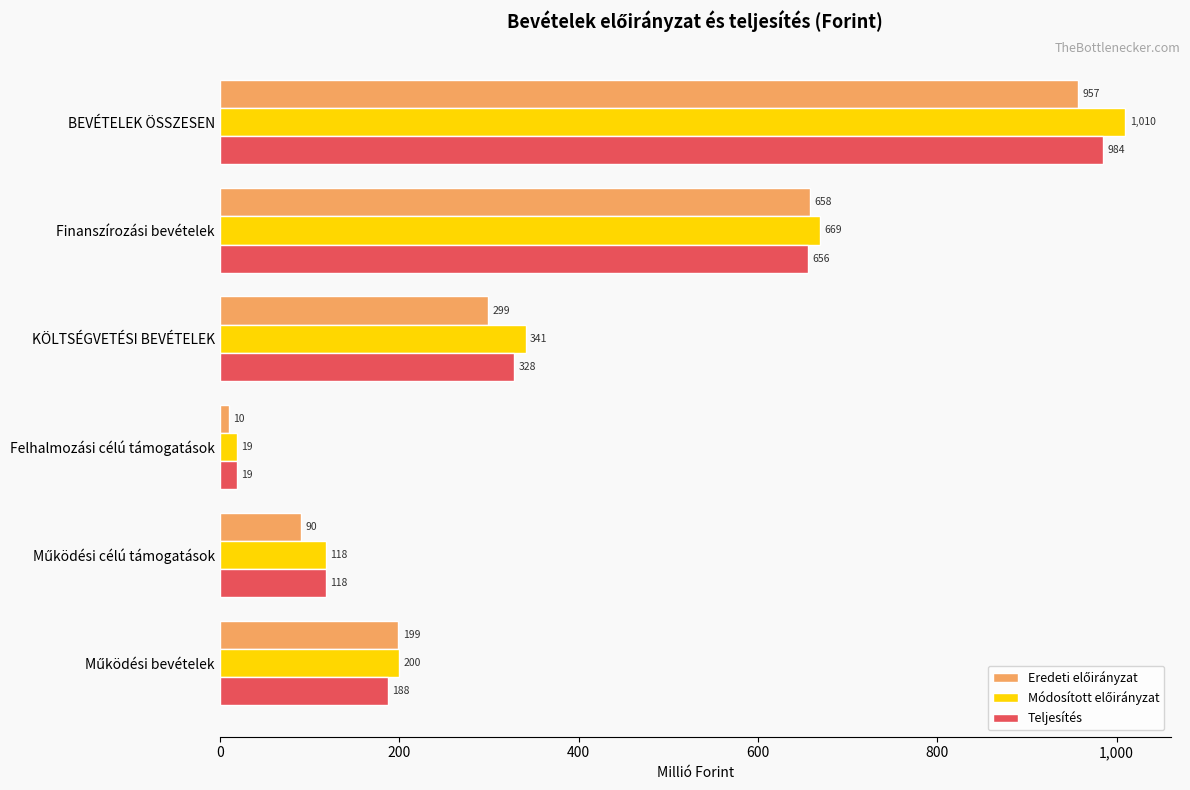

Is it true that Teljesítés equals 984.3 at BEVÉTELEK ÖSSZESEN?

True